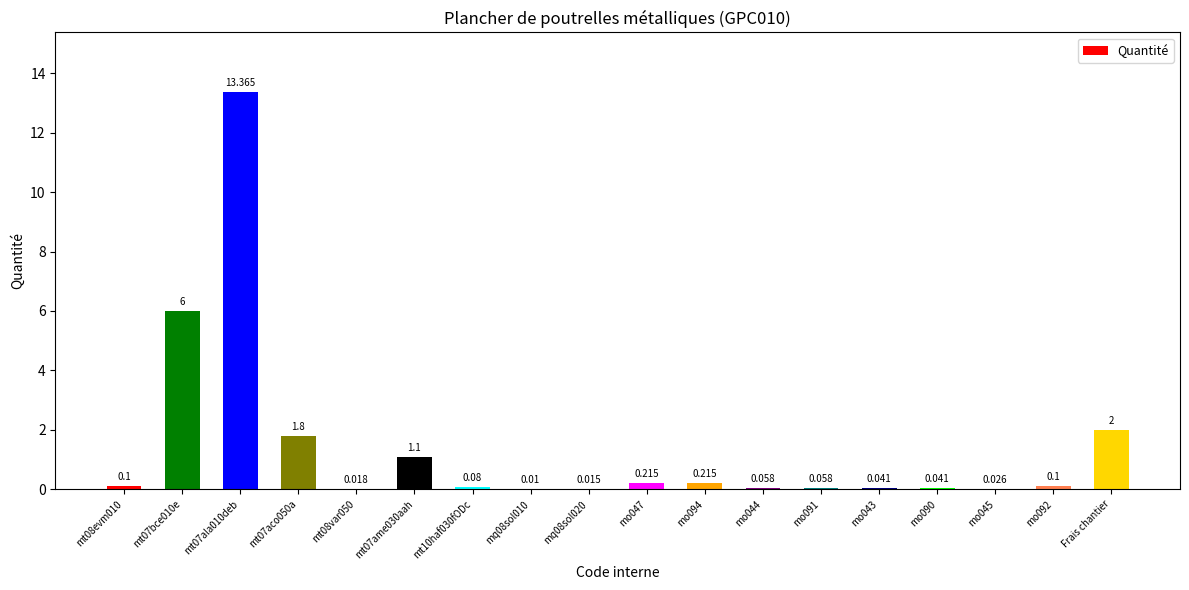

What position from the right is mo047?

9